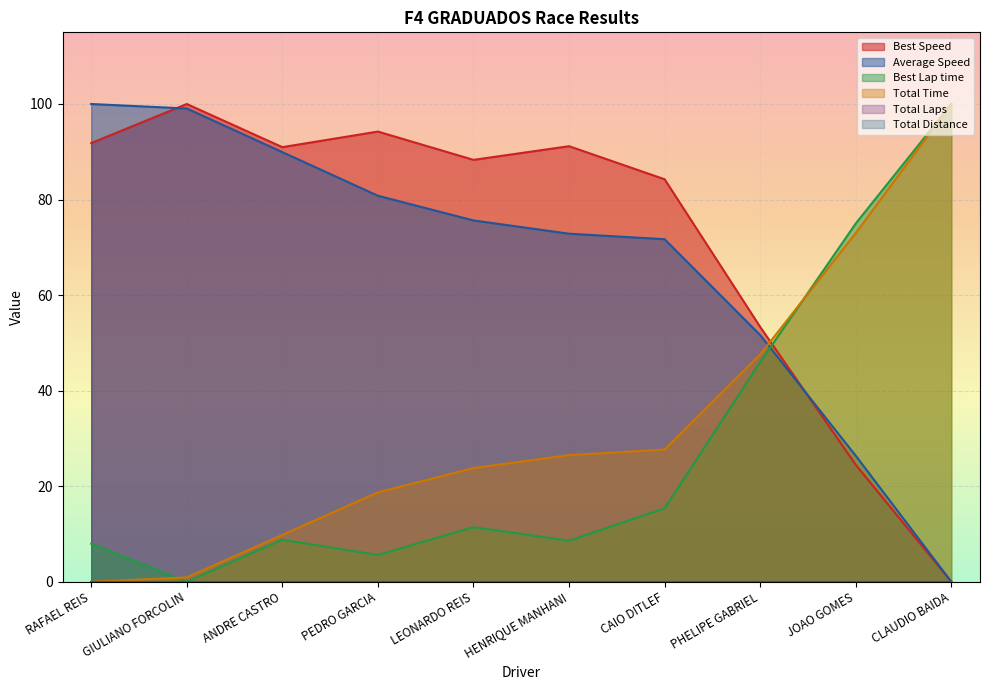

What is the label of the 10th point from the right?

RAFAEL REIS